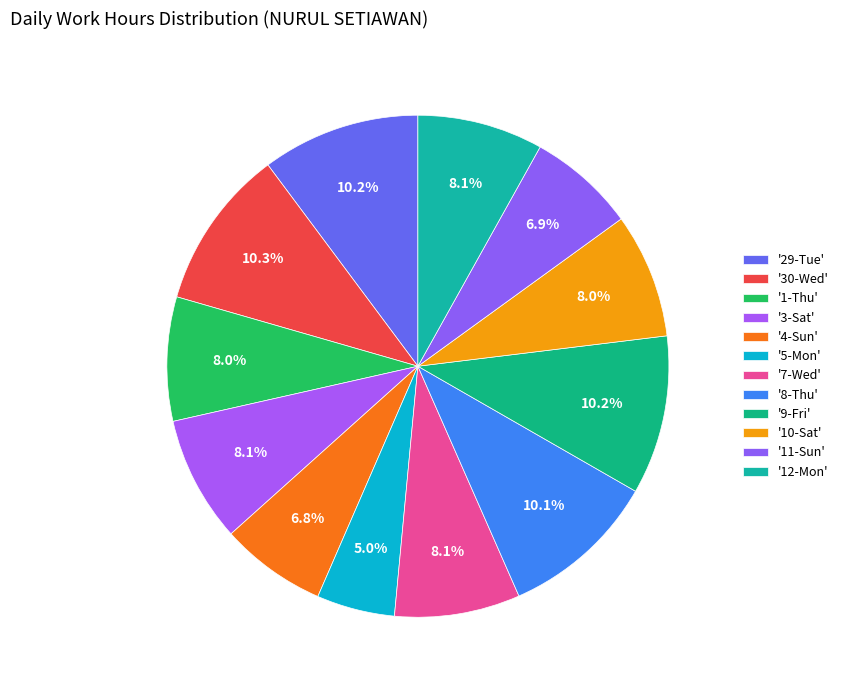

How many slices are in this pie chart?

12